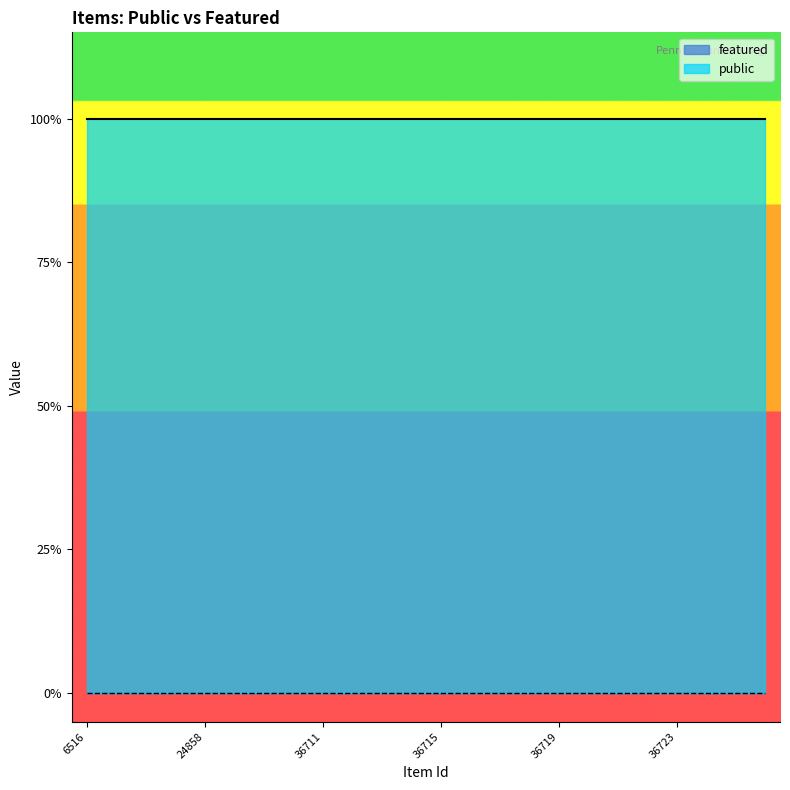

At 24858, list the series in order from smallest to largest.

featured, public